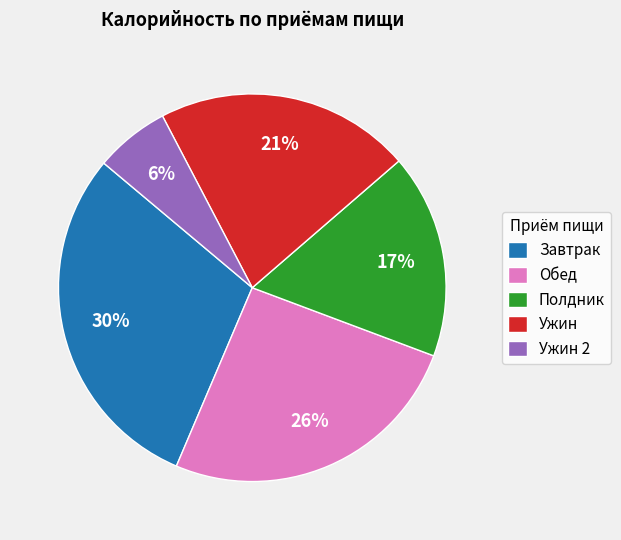

True or false: Завтрак accounts for 41% of the total.

False